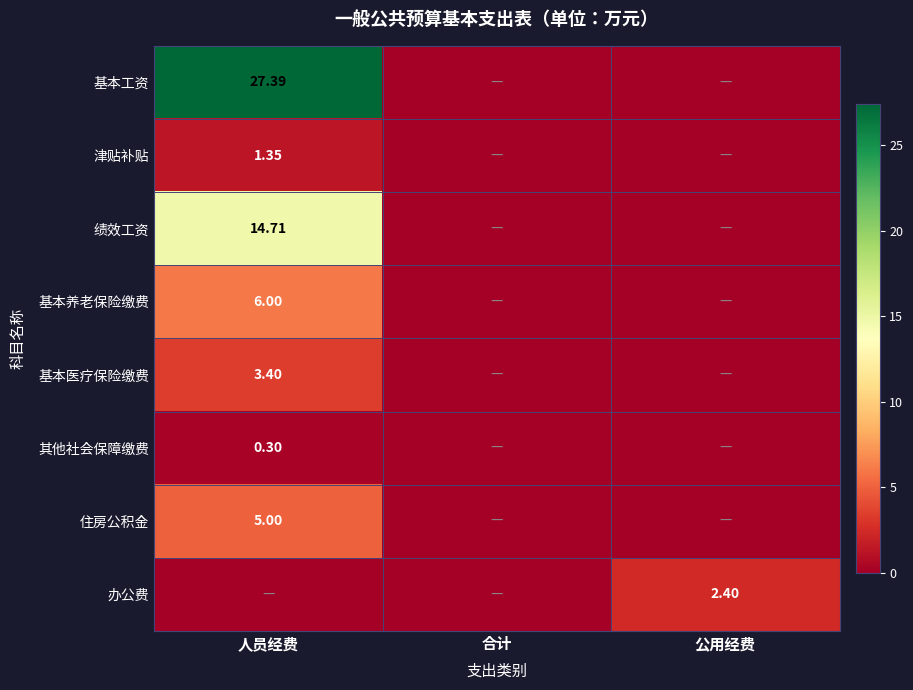

At which category is the sum across all series the highest?

人员经费